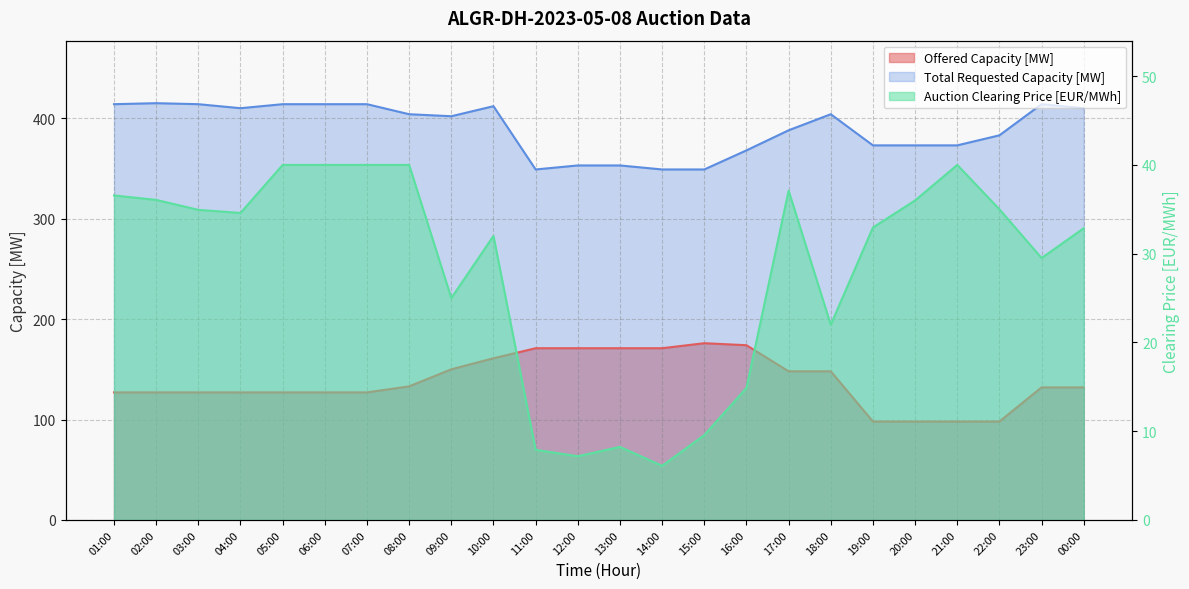

What is the value of the Auction Clearing Price [EUR/MWh] point at the 3rd from the left?

34.9